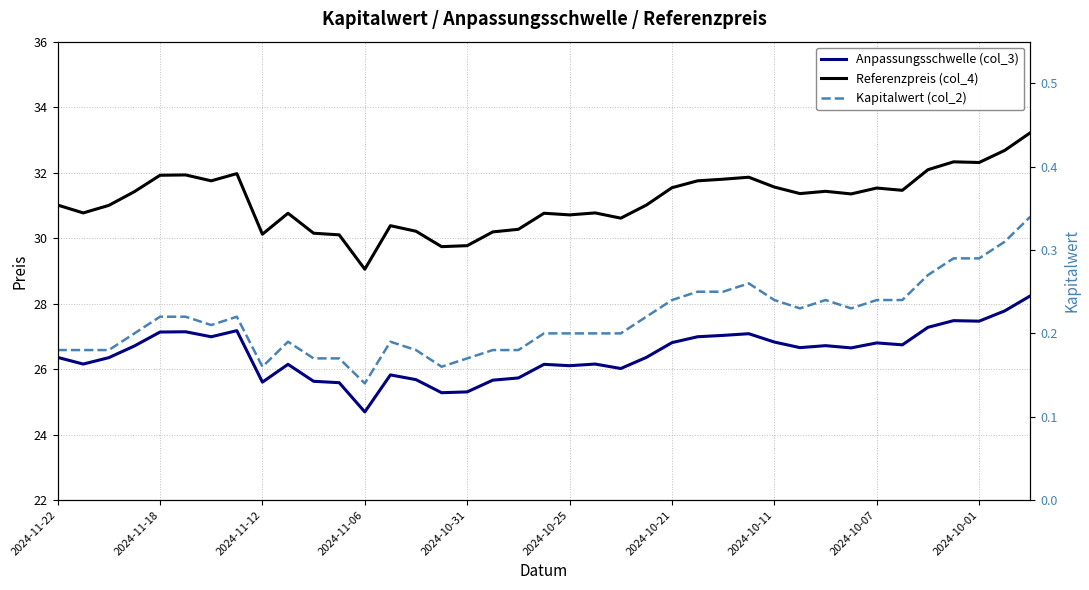

What position from the left is 30?

31